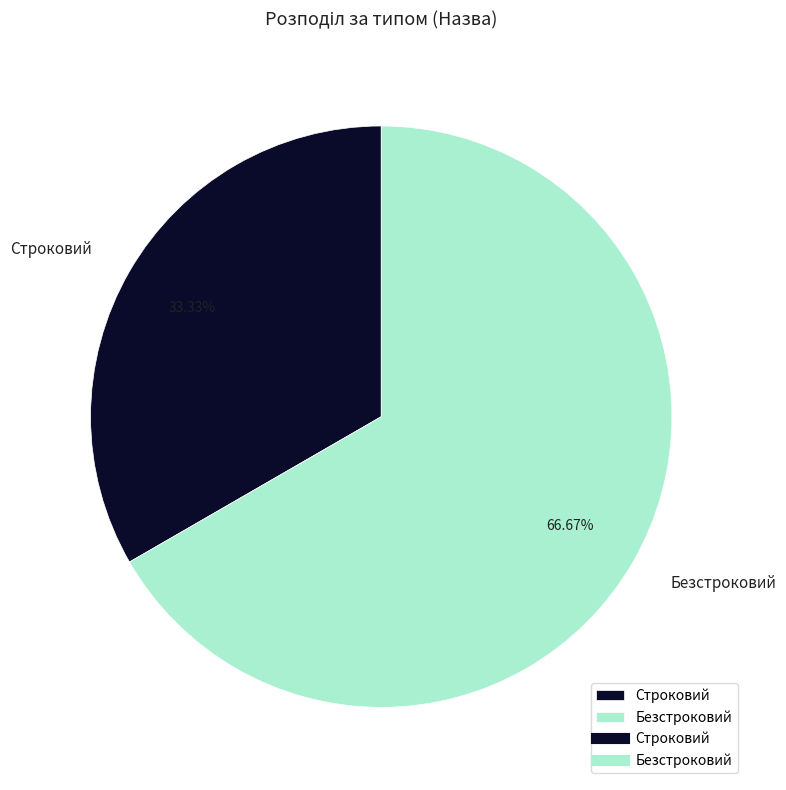

Is Безстроковий the majority of the pie?

Yes